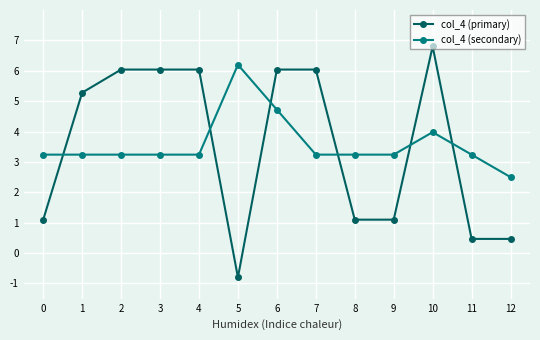

What is the total value across all series at 6?

10.8